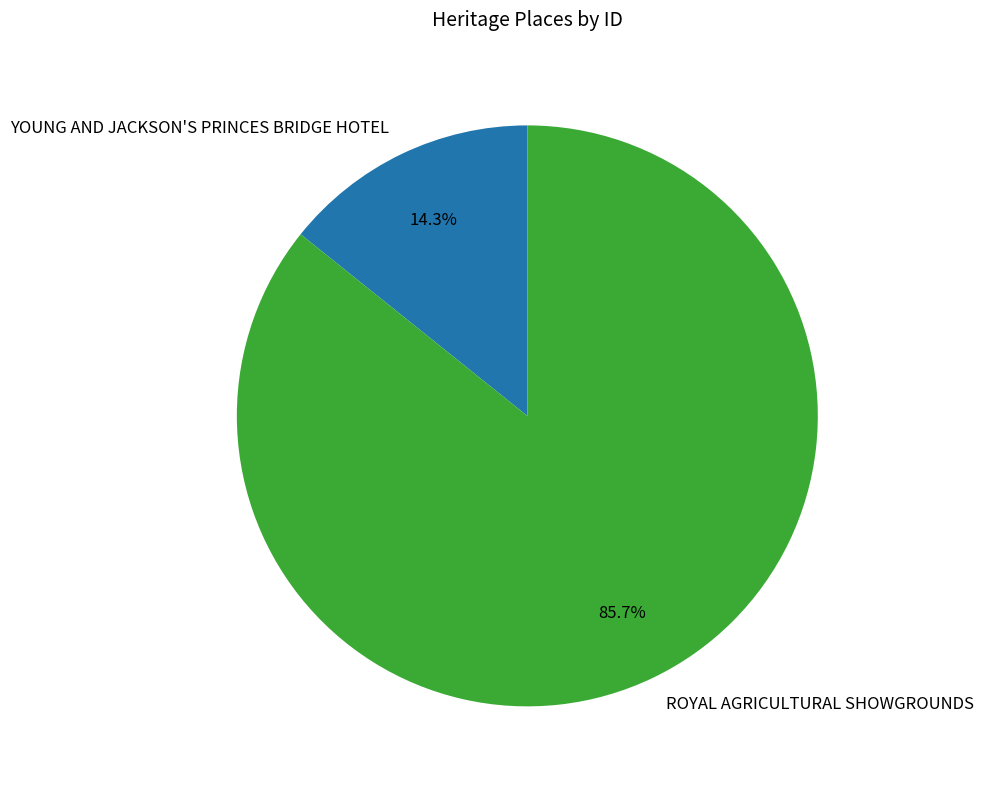

What is the ratio of the value at YOUNG AND JACKSON'S PRINCES BRIDGE HOTEL to the value at ROYAL AGRICULTURAL SHOWGROUNDS?

0.2